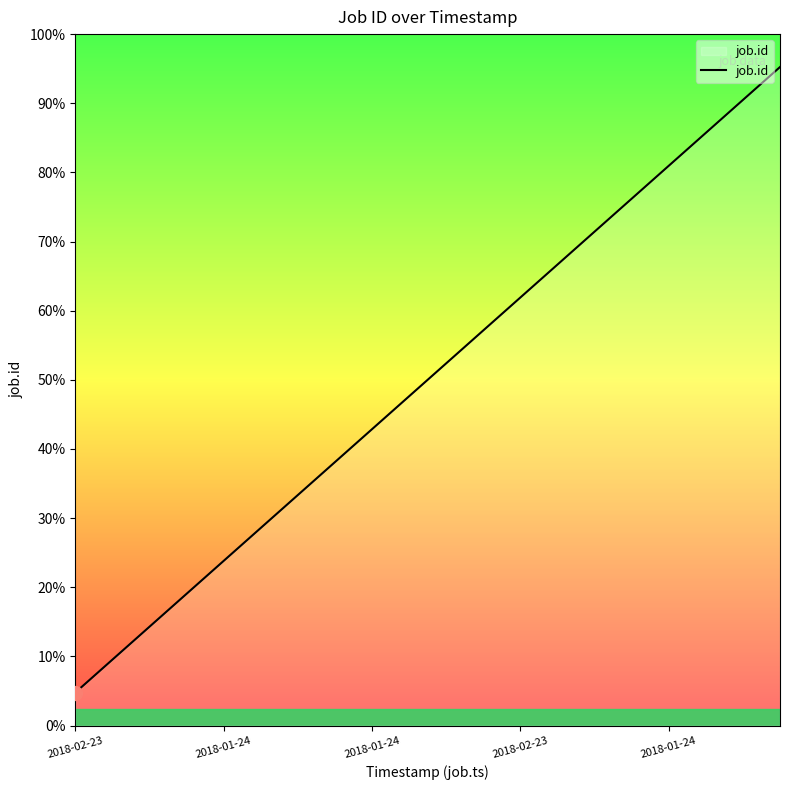

Does the chart have visible grid lines?

No